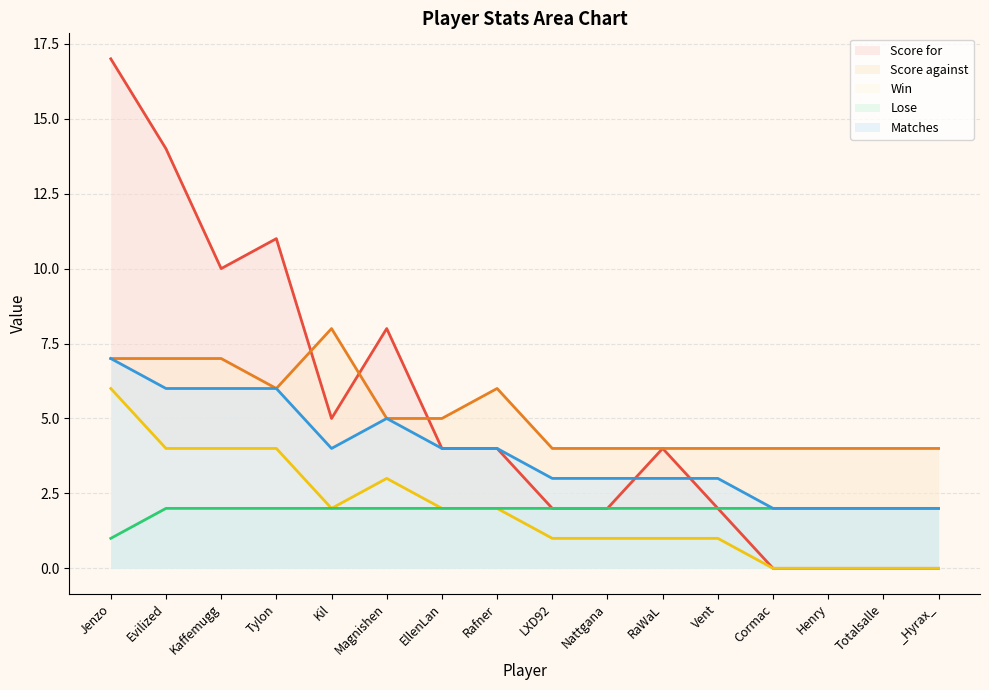

Between Kaffemugg and Tylon, which is larger?

Tylon